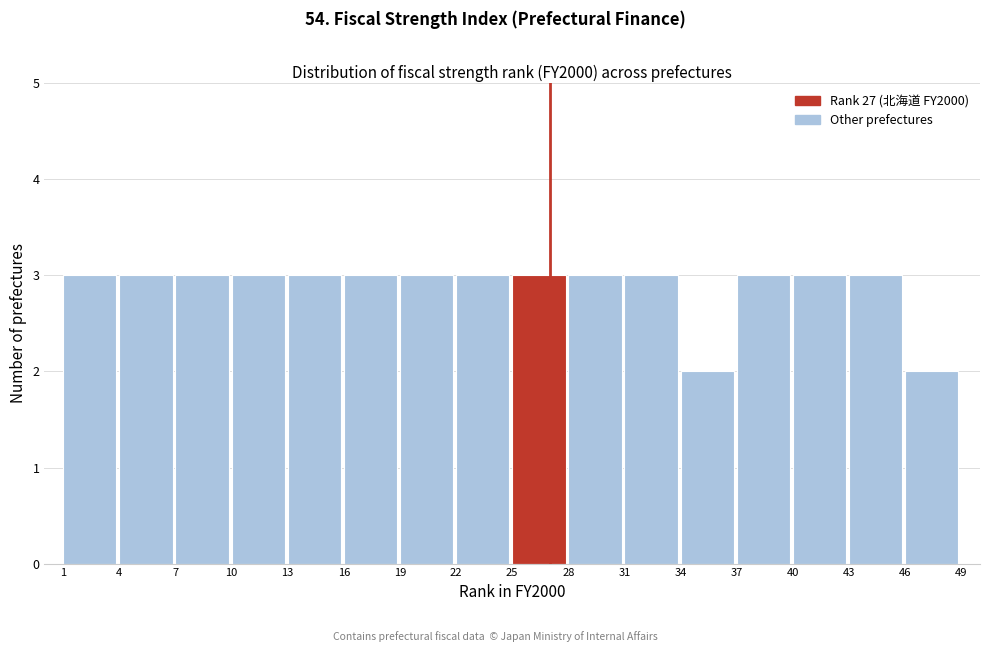

How tall is the bar that spans 25 to 28 on the x-axis? The values are not printed on the chart, so give them approximately, as read against the axis.

3